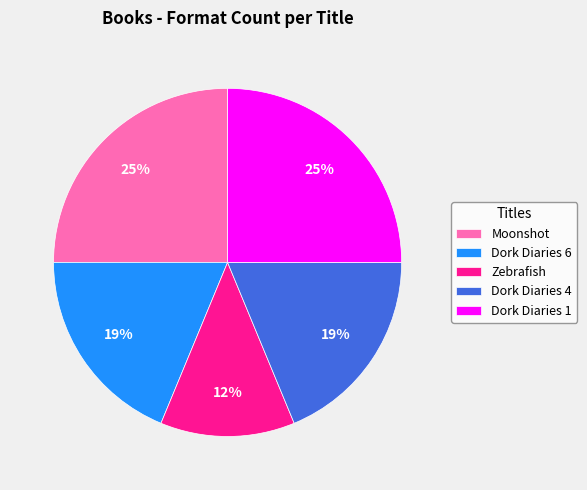

To the nearest percent, what portion does Dork Diaries 1 represent?

25%